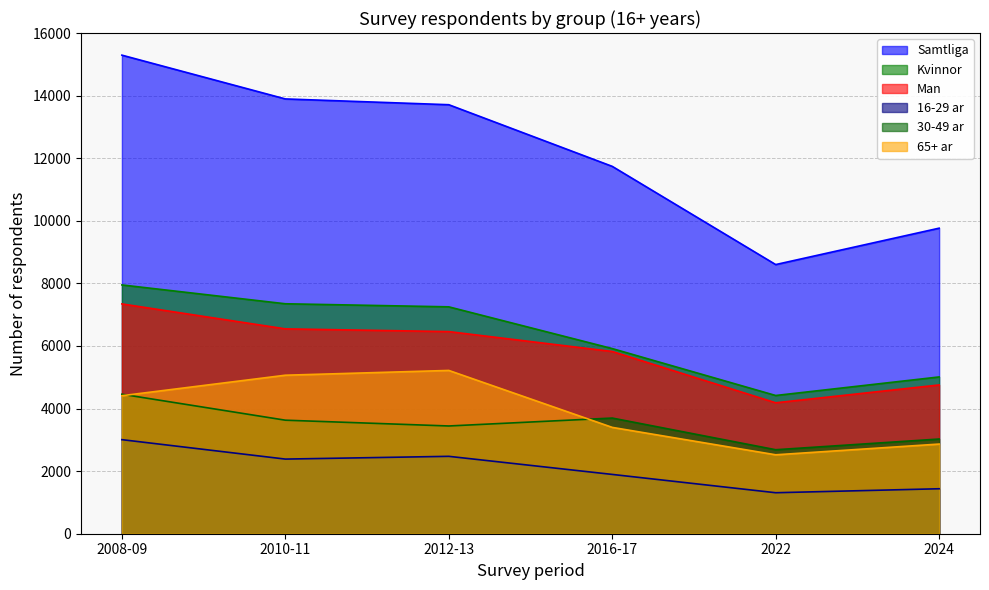

What is the total value across all series at 2012-13?

38552